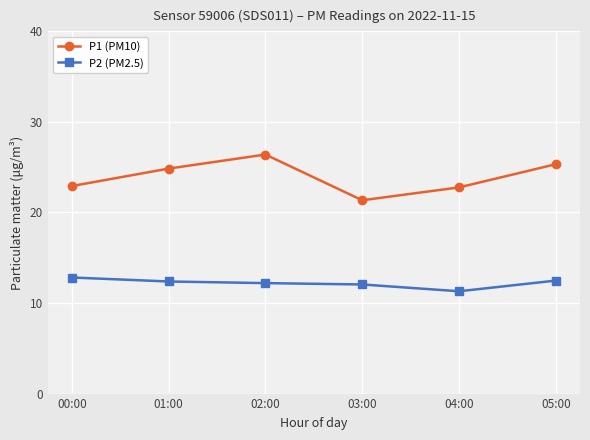

What position from the right is 05:00?

1